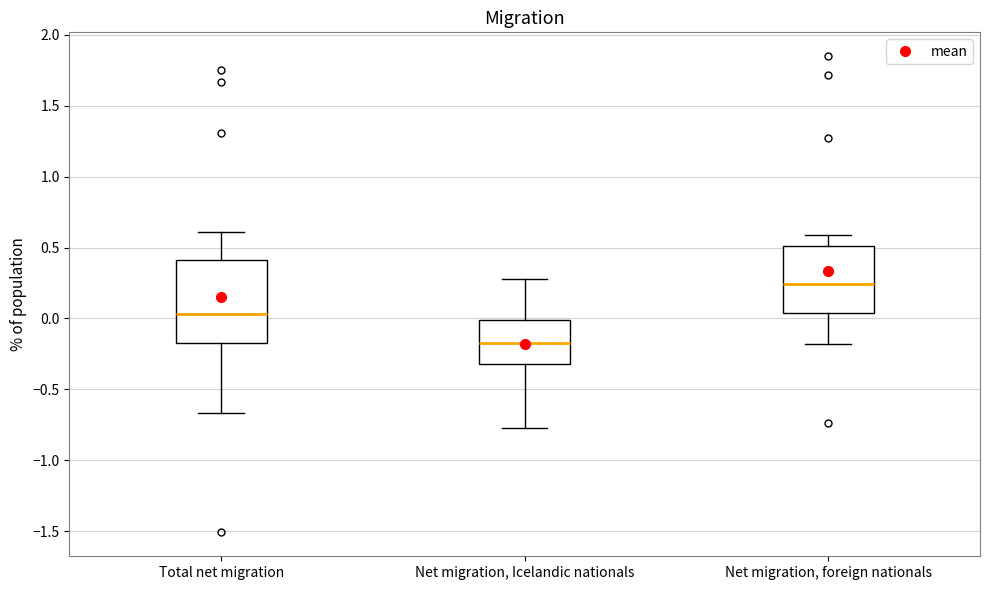

Reading left to right, transcribe this box plot: for each box, give where its median line is, the range the box spans, and where its two whiskers end, as read against the y-axis. The values are not printed on the chart, so give them approximately, as read against the axis.

Total net migration: median 0.05, box -0.15 to 0.40, whiskers -0.65 to 0.60
Net migration, Icelandic nationals: median -0.15, box -0.30 to 0.00, whiskers -0.75 to 0.30
Net migration, foreign nationals: median 0.25, box 0.05 to 0.50, whiskers -0.20 to 0.60